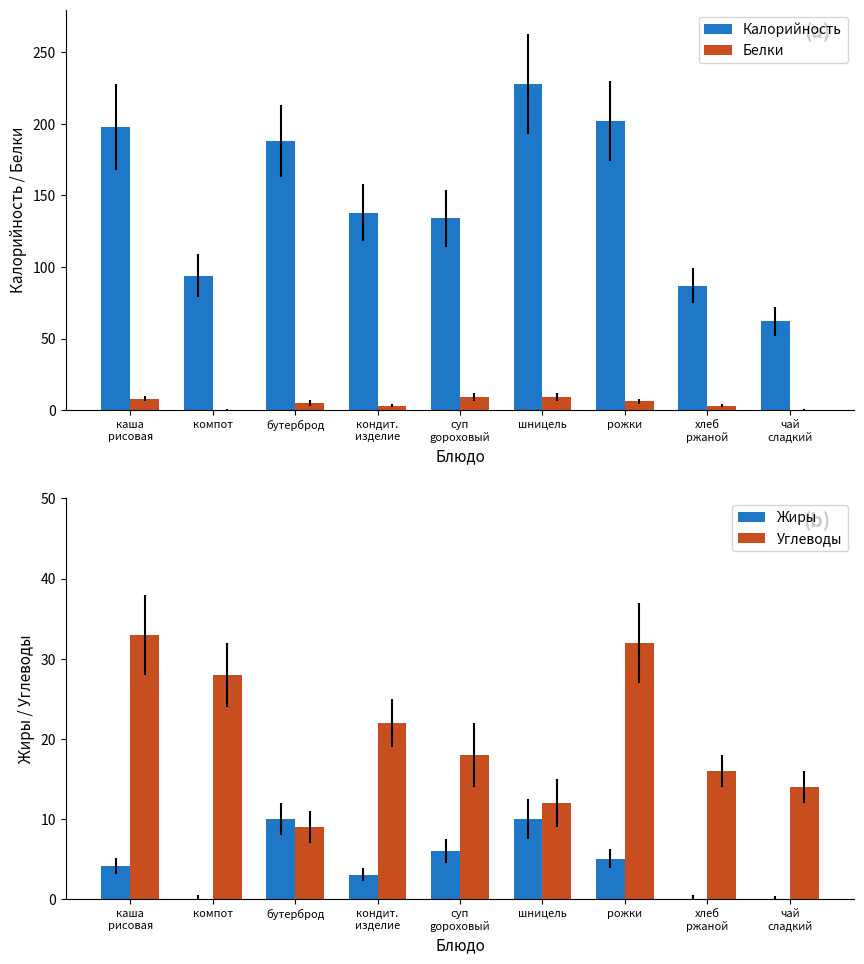

List the labels in order of Жиры value, largest first.

бутерброд, шницель, суп
gороховый, рожки, каша
рисовая, кондит.
изделие, компот, хлеб
ржаной, чай
сладкий